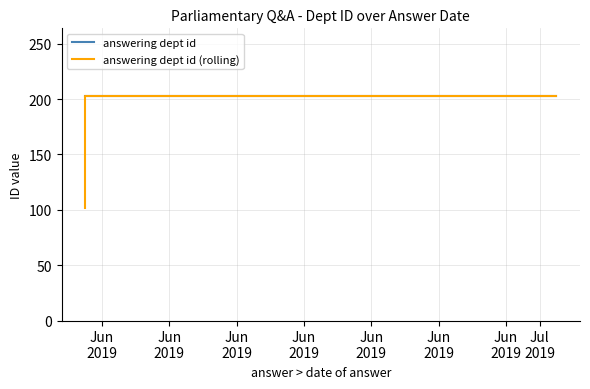

Is it true that answering dept id (rolling) equals 203.0 at Jun
2019?

True